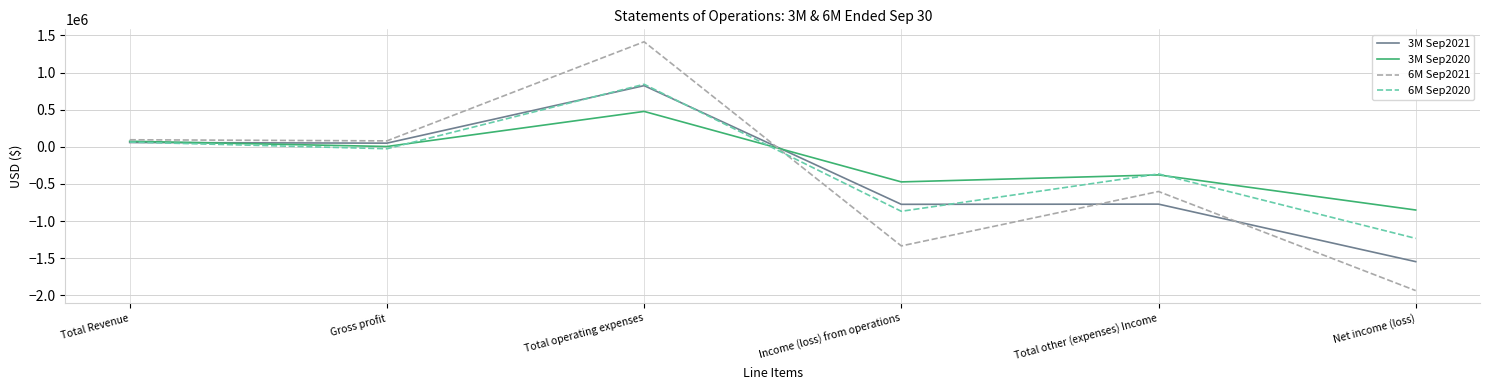

Which category has the lowest value in the 3M Sep2020 series?

Net income (loss)